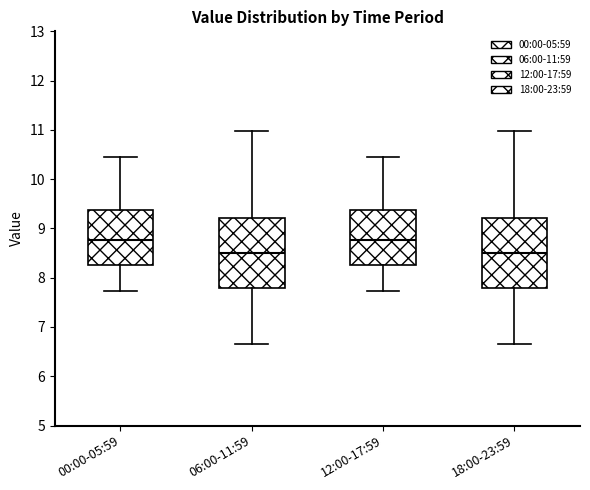

Reading left to right, transcribe this box plot: for each box, give where its median line is, the range the box spans, and where its two whiskers end, as read against the y-axis. The values are not printed on the chart, so give them approximately, as read against the axis.

00:00-05:59: median 8.8, box 8.3 to 9.4, whiskers 7.7 to 10.5
06:00-11:59: median 8.5, box 7.8 to 9.2, whiskers 6.7 to 11.0
12:00-17:59: median 8.8, box 8.3 to 9.4, whiskers 7.7 to 10.5
18:00-23:59: median 8.5, box 7.8 to 9.2, whiskers 6.7 to 11.0